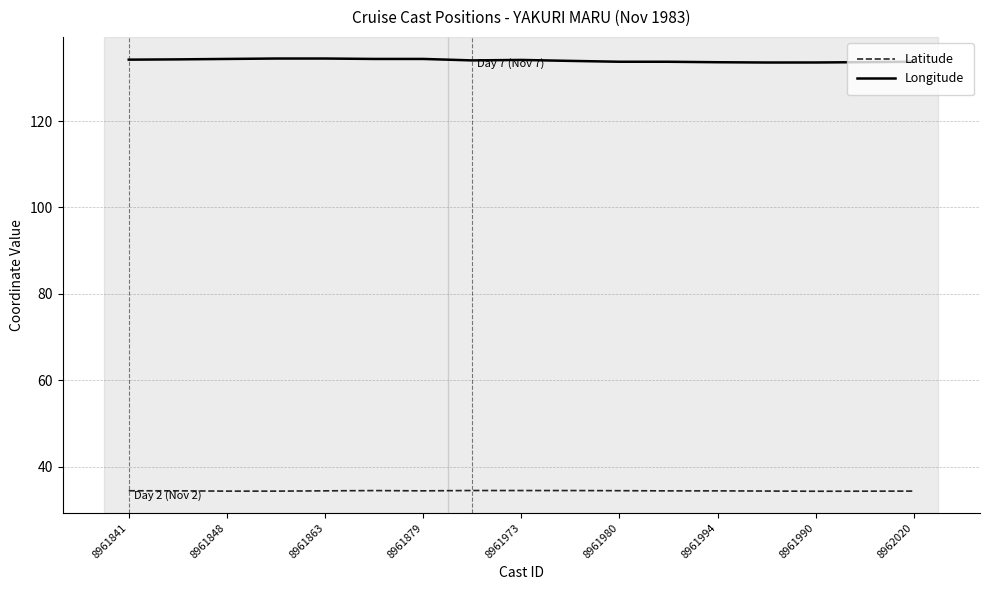

Rank the series by their average value, from lowest to highest.

Latitude, Longitude